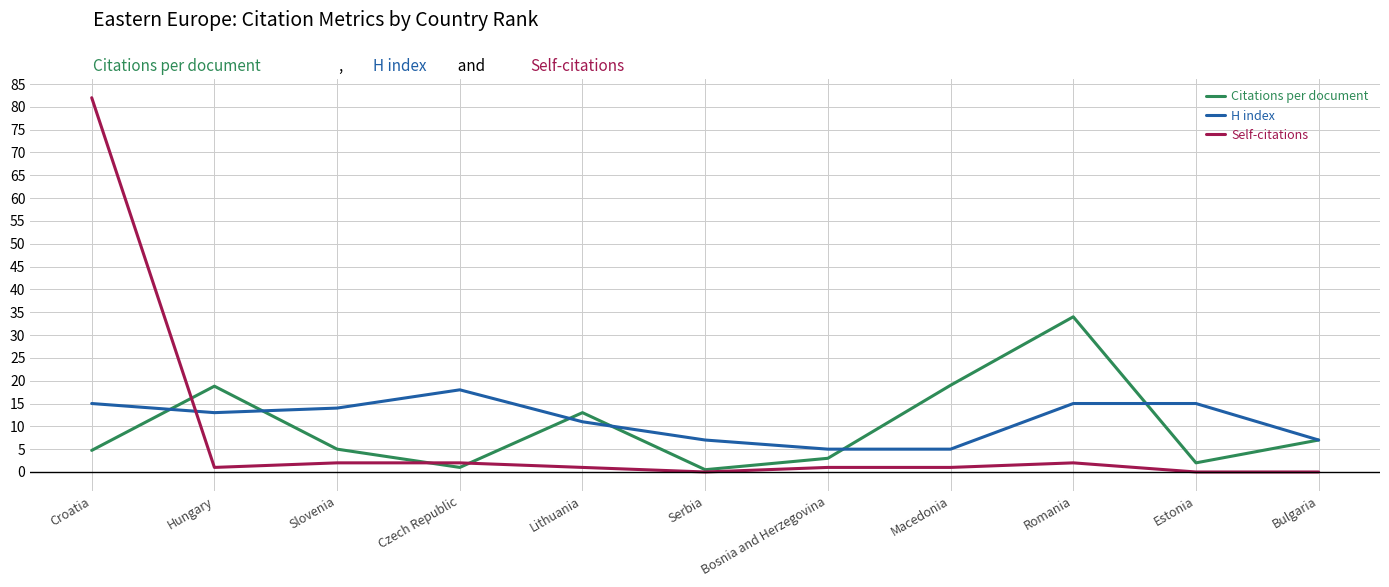

How many times do Self-citations and H index cross each other?

1